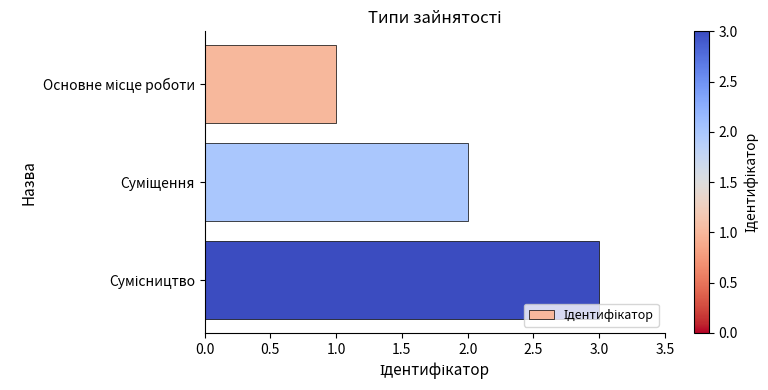

What is the sum of all values?

6